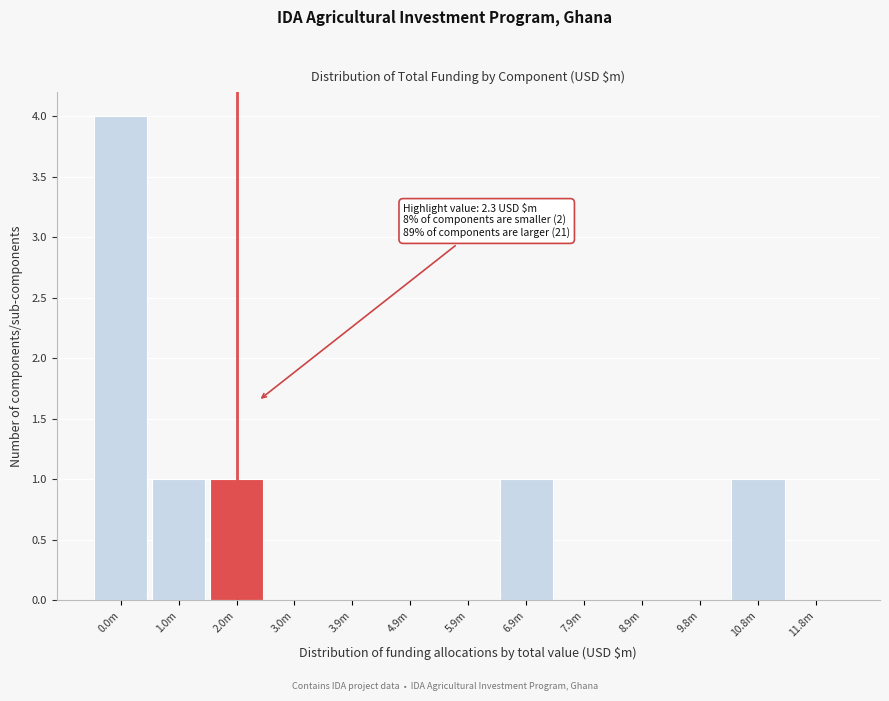

Reading left to right, extract all data points from this chart.

0.0m=4	1.0m=1	2.0m=1	3.0m=0	3.9m=0	4.9m=0	5.9m=0	6.9m=1	7.9m=0	8.9m=0	9.8m=0	10.8m=1	11.8m=0